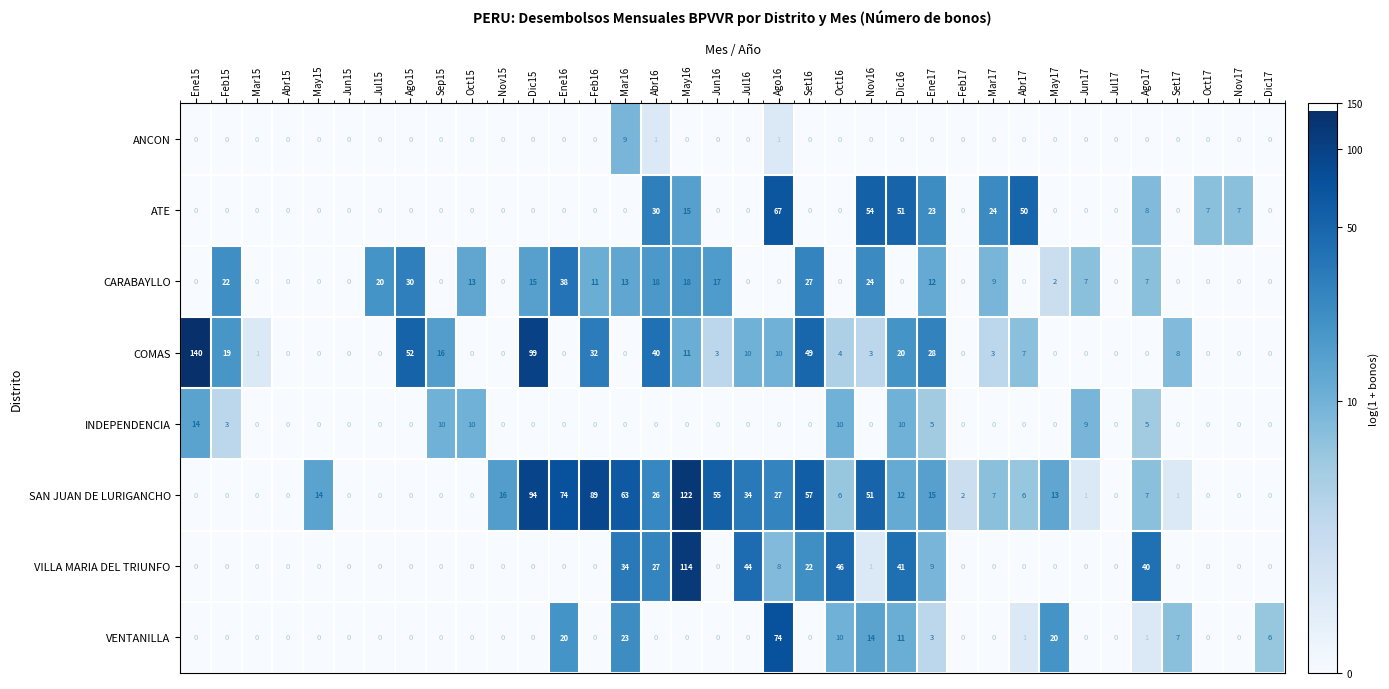

What is the average value of the CARABAYLLO series?

8